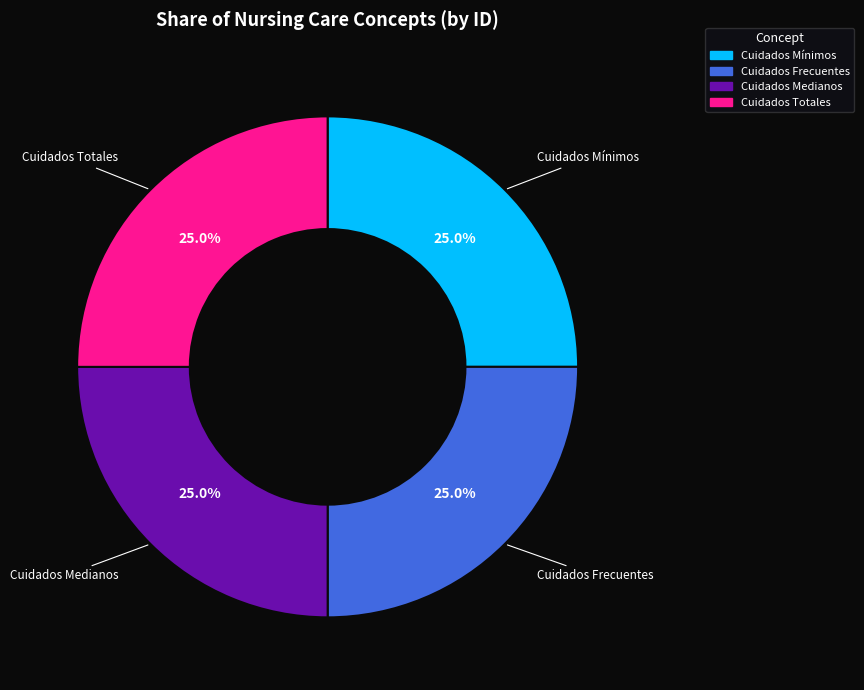

Is there any slice that represents more than half of the pie?

No